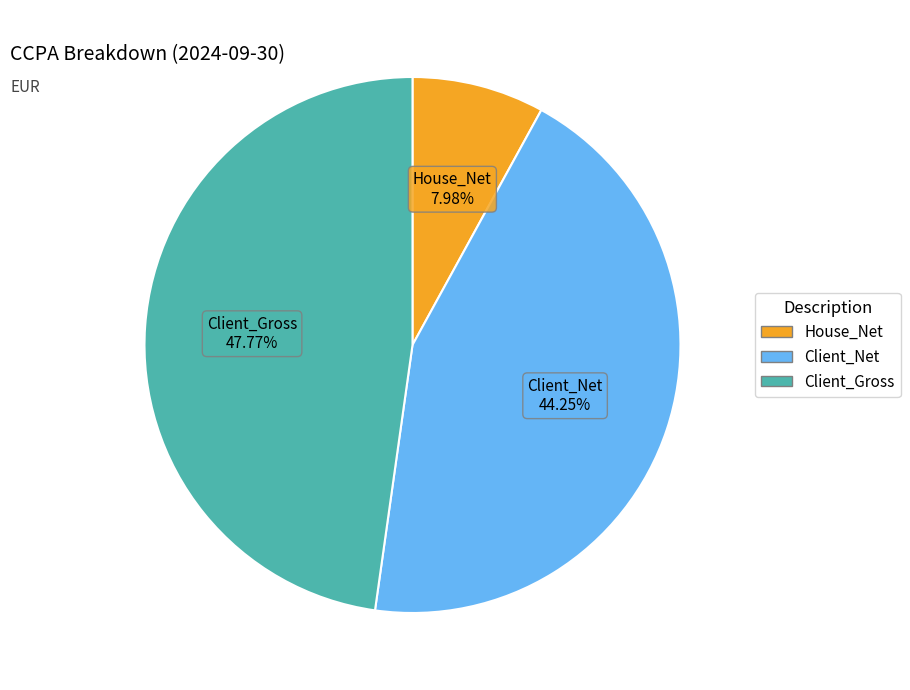

Is the sum of Client_Gross and House_Net greater than half?

Yes